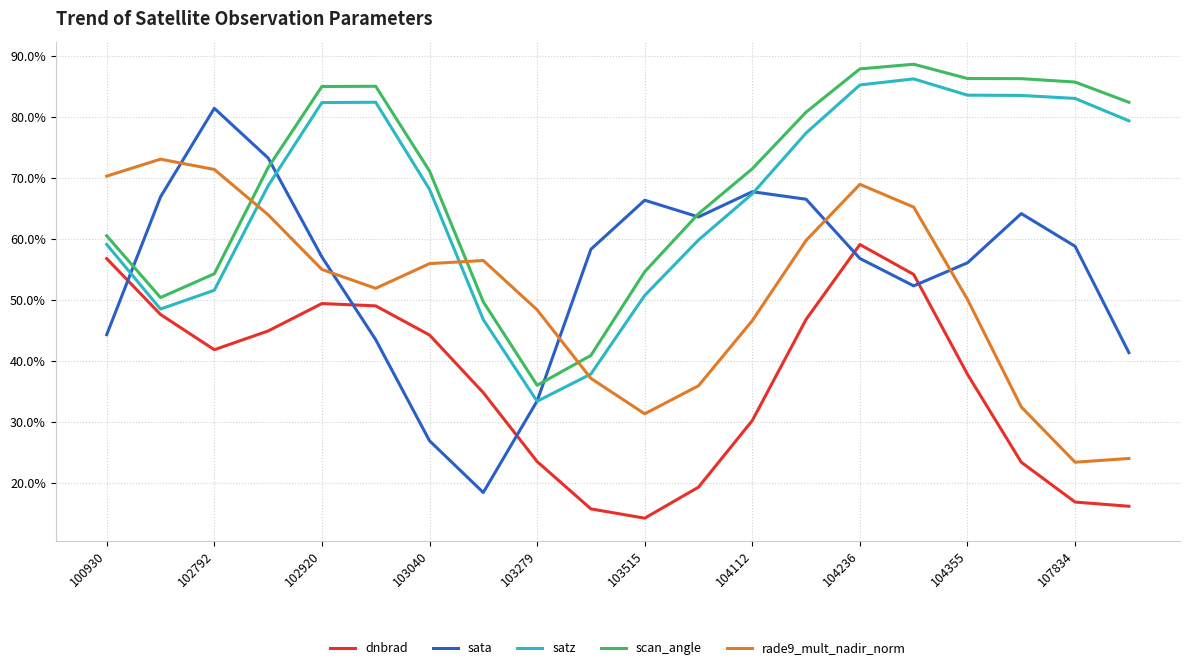

What are all the series names shown in the legend?

dnbrad, sata, satz, scan_angle, rade9_mult_nadir_norm